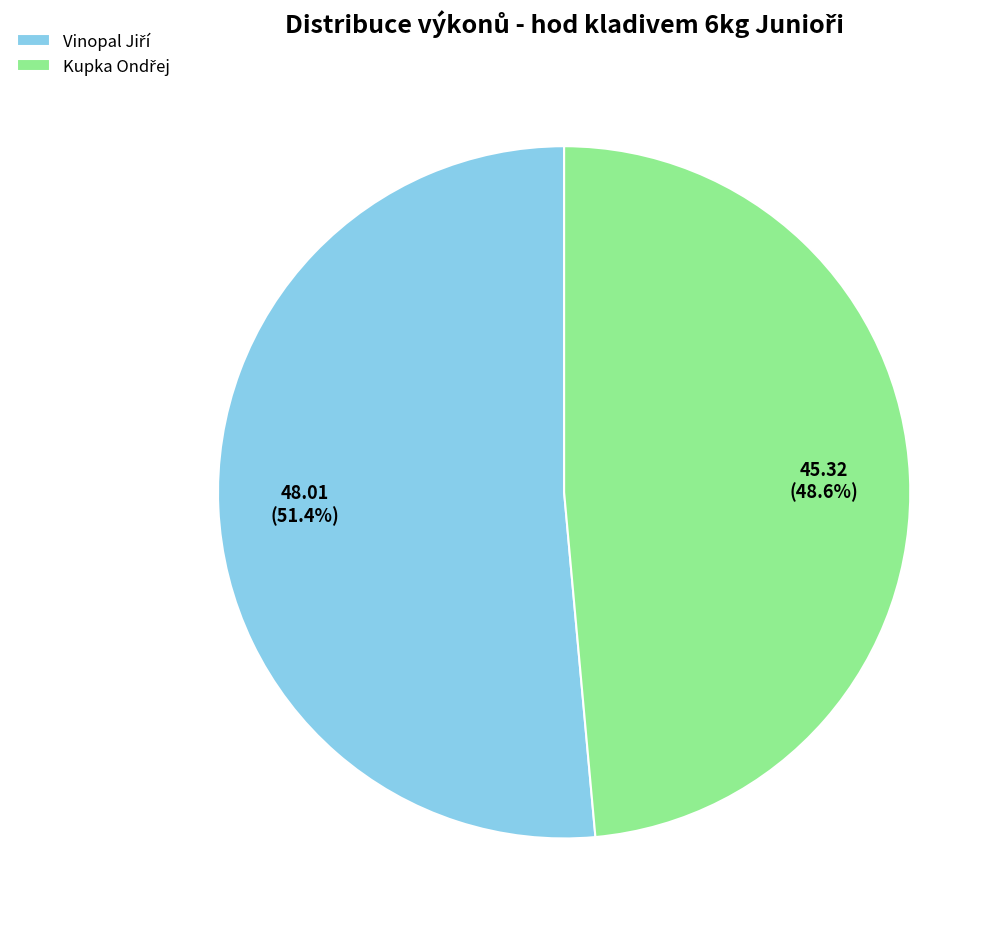

Does any single category account for the majority?

Yes